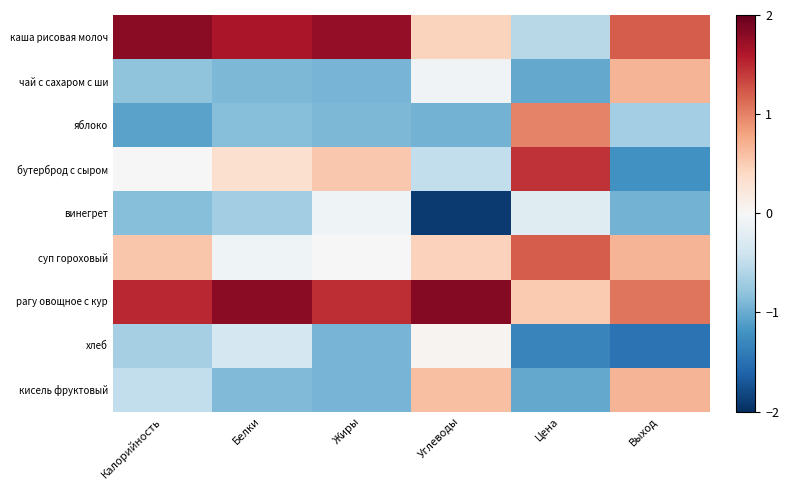

Reading left to right, transcribe all the data shown in this chart.

каша рисовая молоч: Калорийность=1.8	Белки=1.6	Жиры=1.8	Углеводы=0.5	Цена=-0.6	Выход=1.2
чай с сахаром с ши: Калорийность=-0.8	Белки=-0.9	Жиры=-0.9	Углеводы=-0.1	Цена=-1.0	Выход=0.7
яблоко: Калорийность=-1.1	Белки=-0.8	Жиры=-0.9	Углеводы=-0.9	Цена=1.0	Выход=-0.7
бутерброд с сыром: Калорийность=0.0	Белки=0.3	Жиры=0.5	Углеводы=-0.5	Цена=1.4	Выход=-1.2
винегрет: Калорийность=-0.9	Белки=-0.7	Жиры=-0.1	Углеводы=-1.9	Цена=-0.2	Выход=-0.9
суп гороховый: Калорийность=0.6	Белки=-0.1	Жиры=-0.0	Углеводы=0.5	Цена=1.2	Выход=0.7
рагу овощное с кур: Калорийность=1.5	Белки=1.8	Жиры=1.5	Углеводы=1.8	Цена=0.5	Выход=1.1
хлеб: Калорийность=-0.7	Белки=-0.3	Жиры=-0.9	Углеводы=0.1	Цена=-1.3	Выход=-1.5
кисель фруктовый: Калорийность=-0.5	Белки=-0.9	Жиры=-0.9	Углеводы=0.6	Цена=-1.0	Выход=0.7